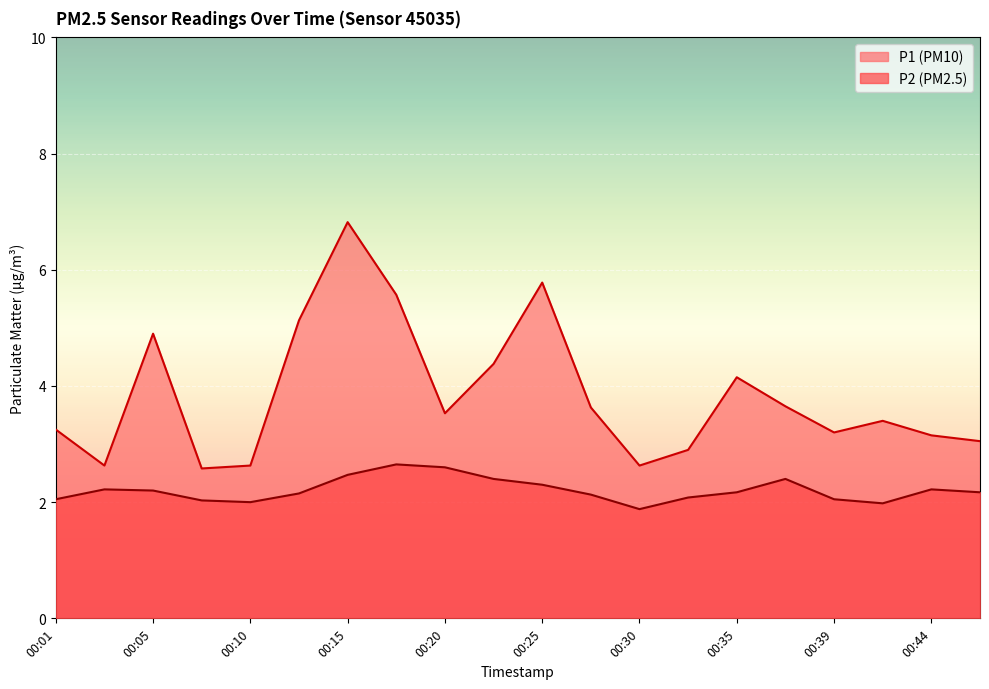

What is the maximum value shown in the chart?

6.8